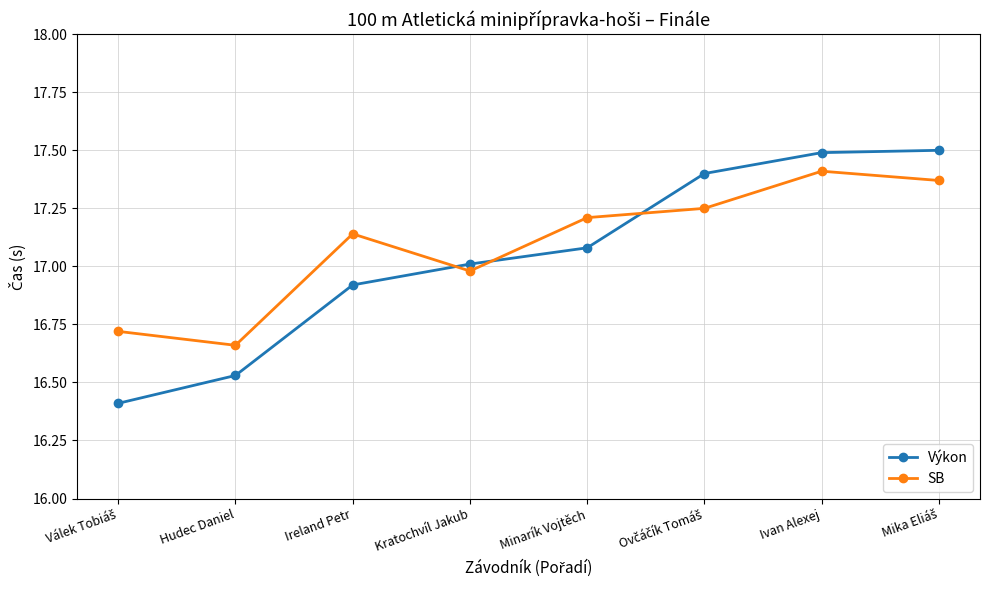

What position from the left is Kratochvíl Jakub?

4